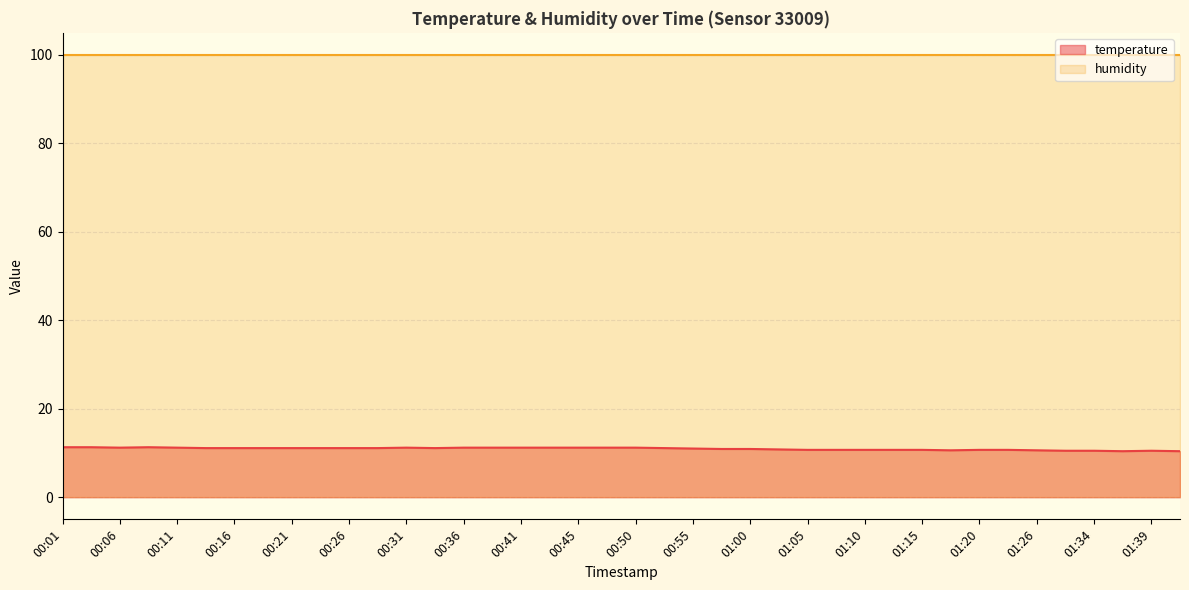

How many data points are above 11?

22